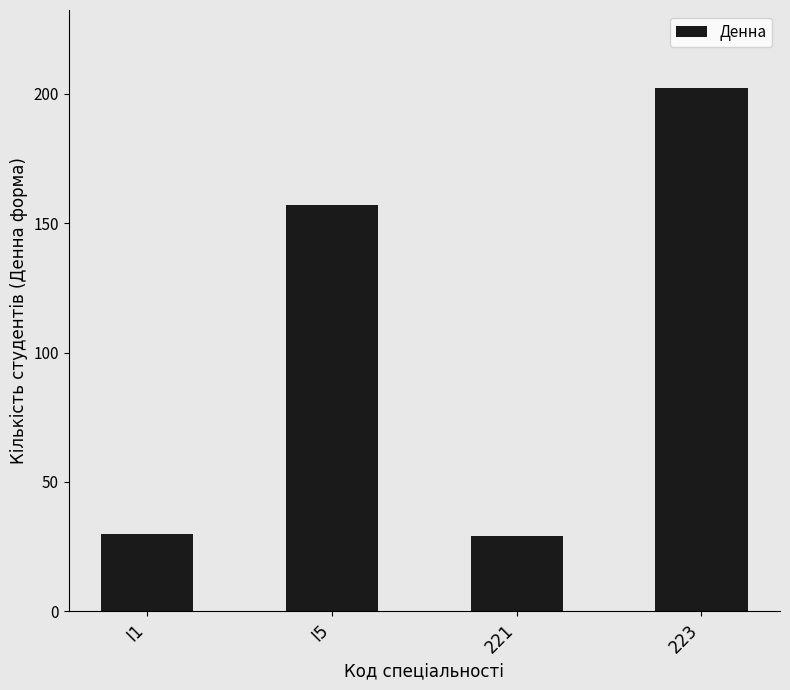

What is the difference between the second highest and second lowest values?

127